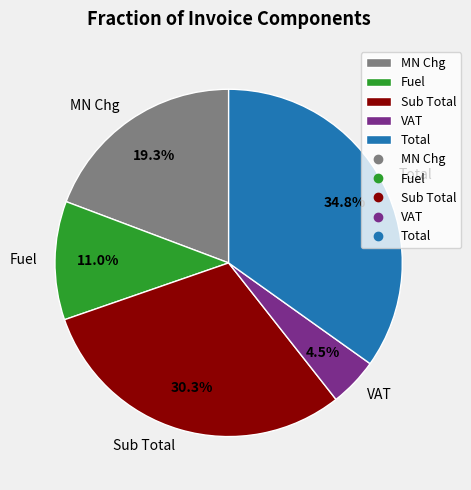

Does any single category account for the majority?

No